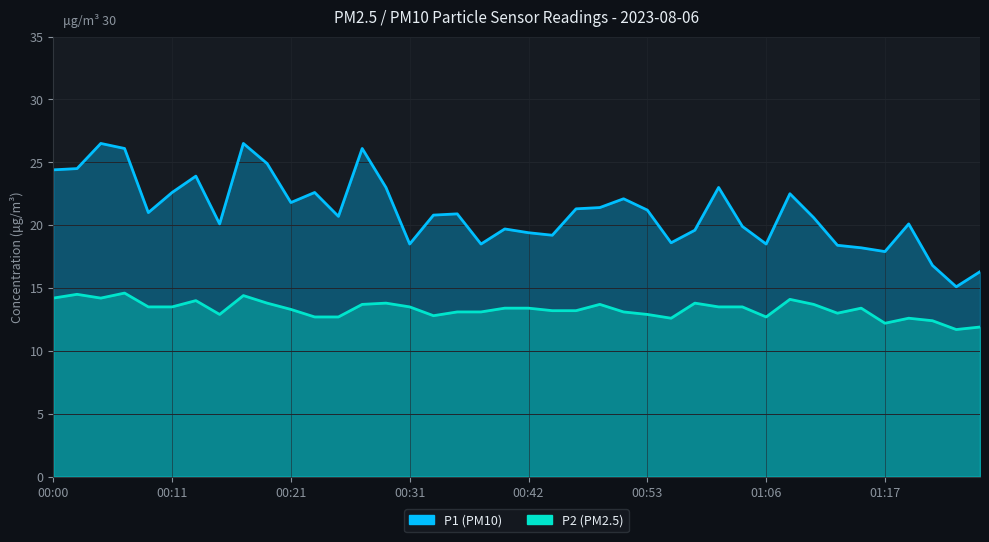

True or false: P1 (PM10) and P2 (PM2.5) intersect in this chart.

False